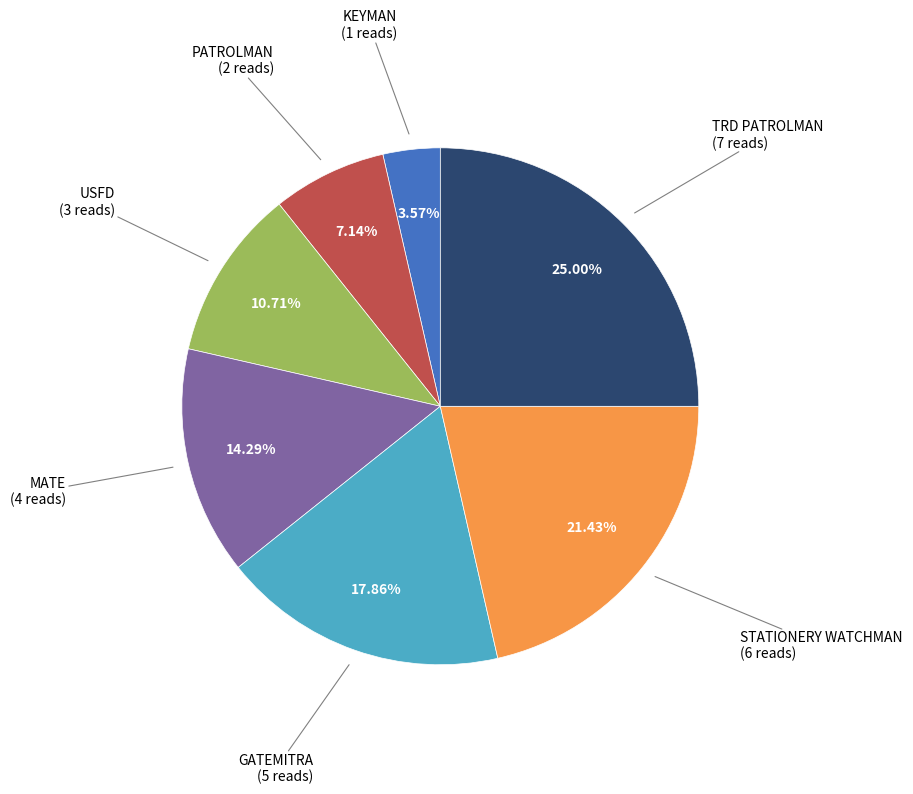

Between TRD PATROLMAN and GATEMITRA, which is larger?

TRD PATROLMAN